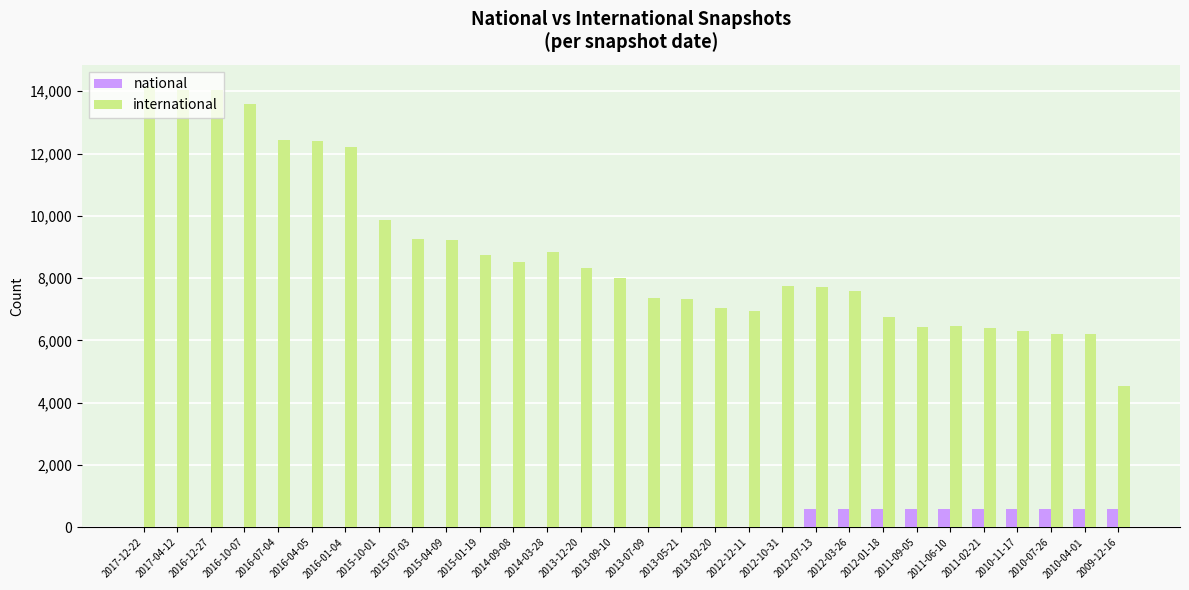

How many groups of bars are there?

30